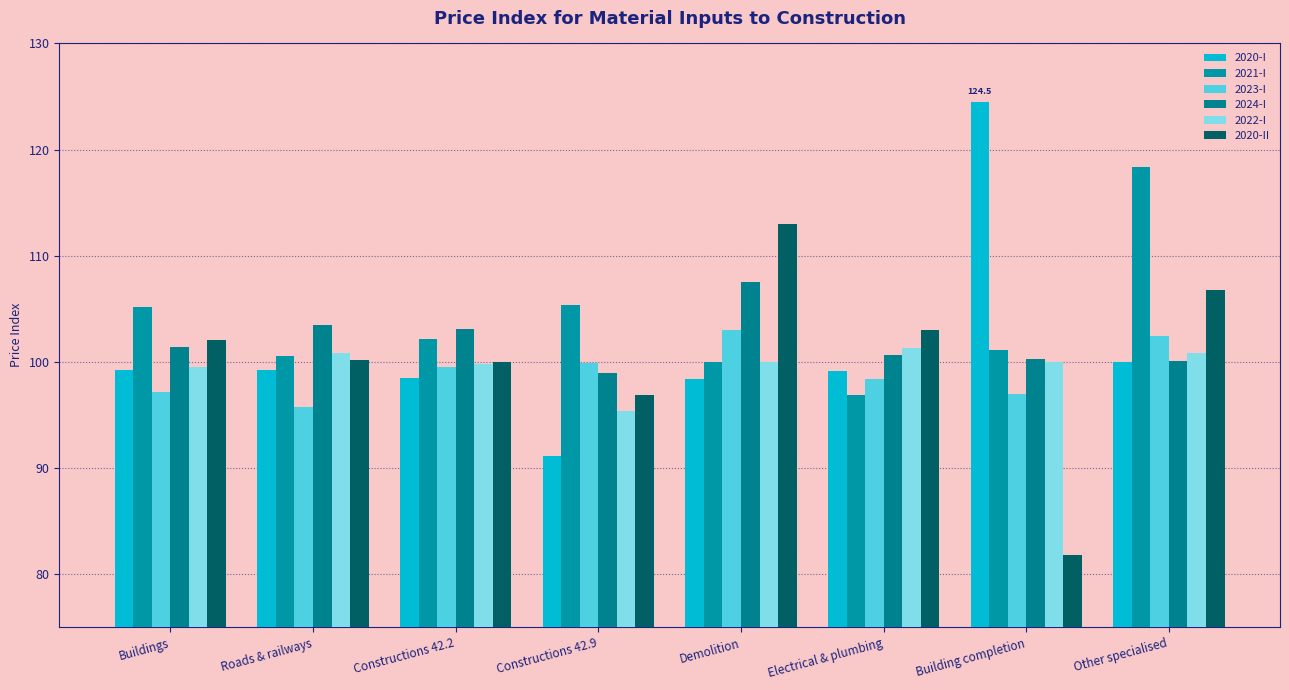

What is the lowest value of the 2023-I series?

95.7